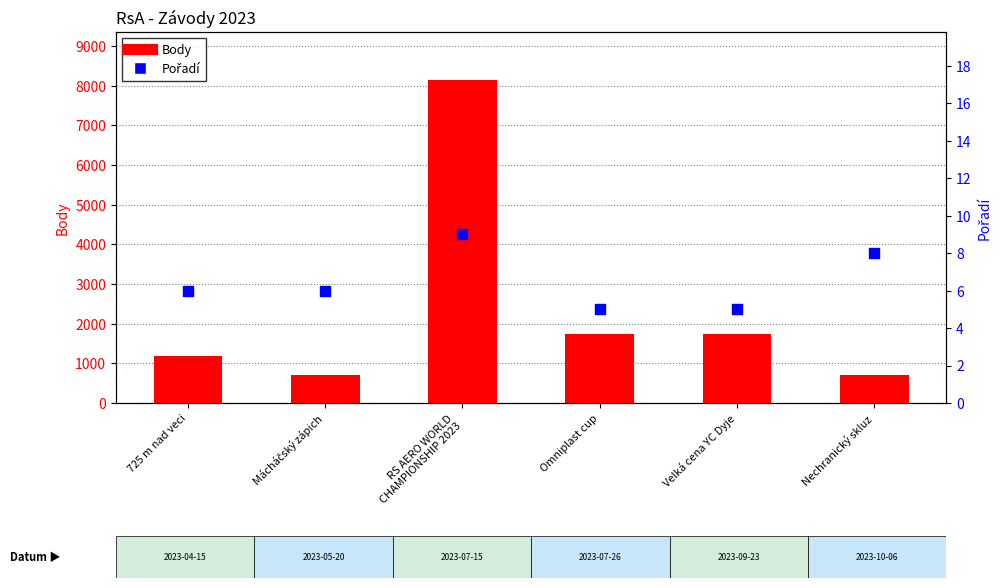

Which series has the largest total across all categories?

Body